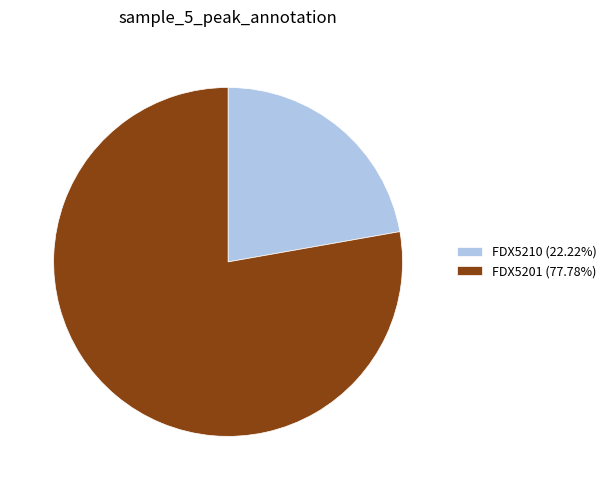

Is it true that FDX5210 is 22% of the pie?

True